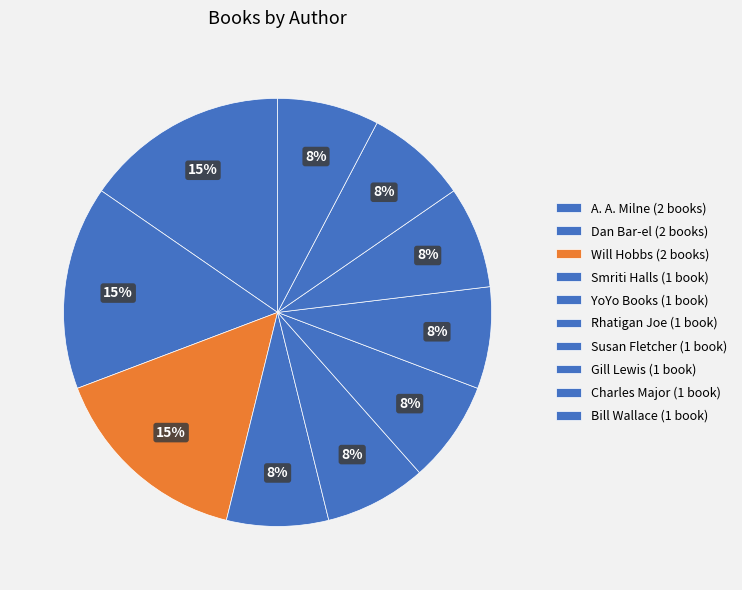

How many slices are in this pie chart?

10